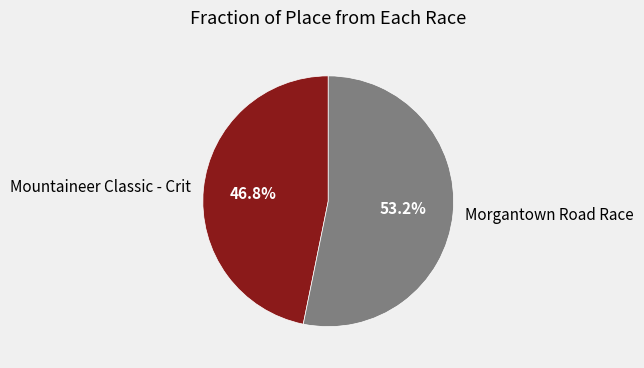

Between Morgantown Road Race and Mountaineer Classic - Crit, which is larger?

Morgantown Road Race